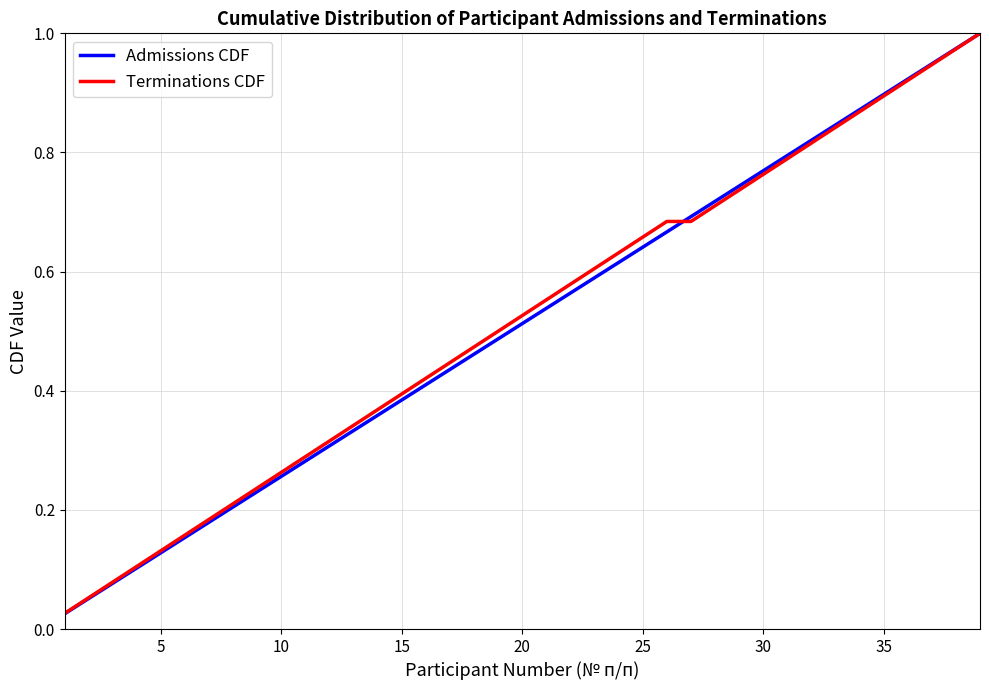

Which series has the widest spread of values?

Admissions CDF